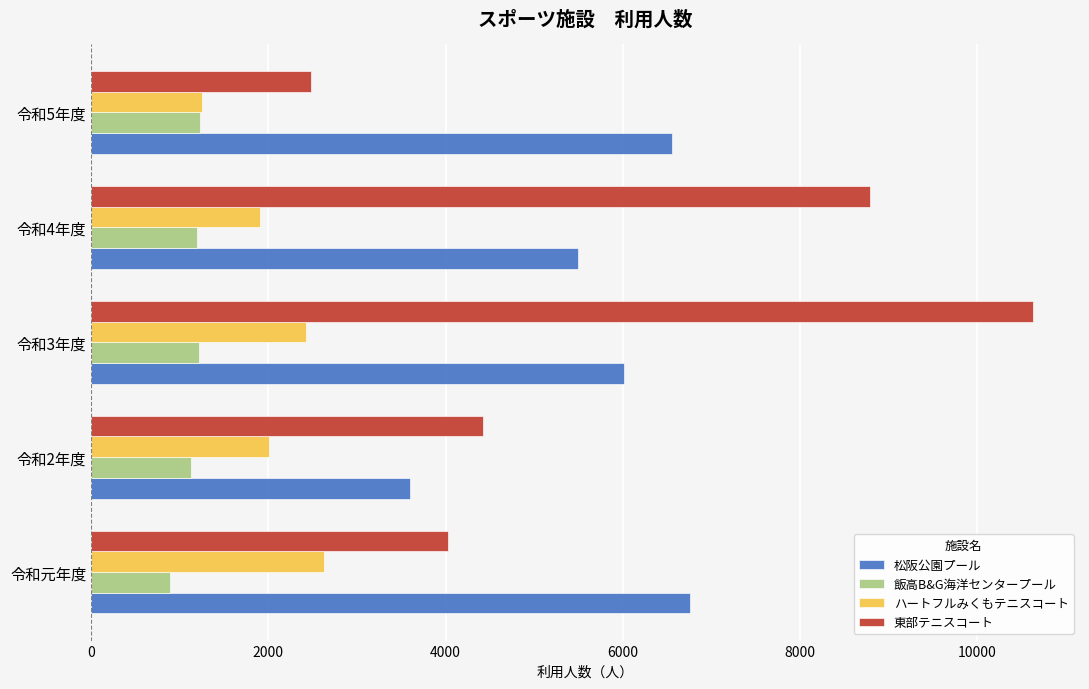

What is the difference between the highest and lowest values at 令和5年度?

5327